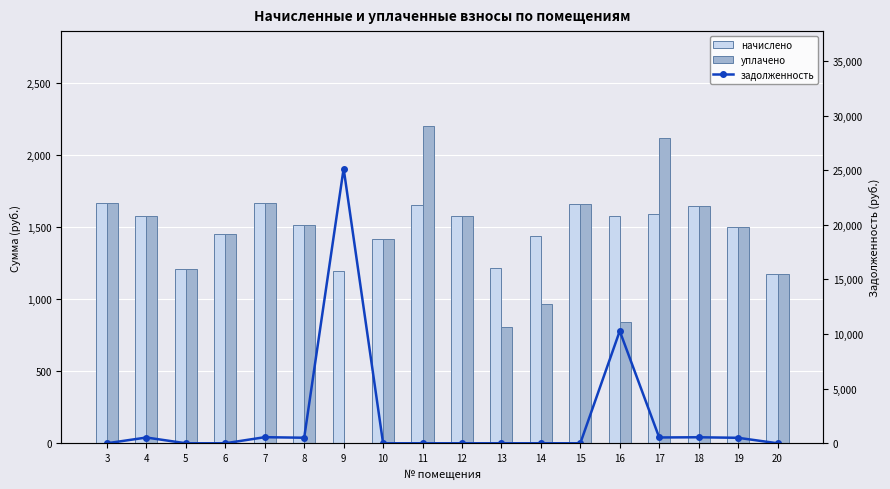

At which category does the chart reach its minimum across all series?

9